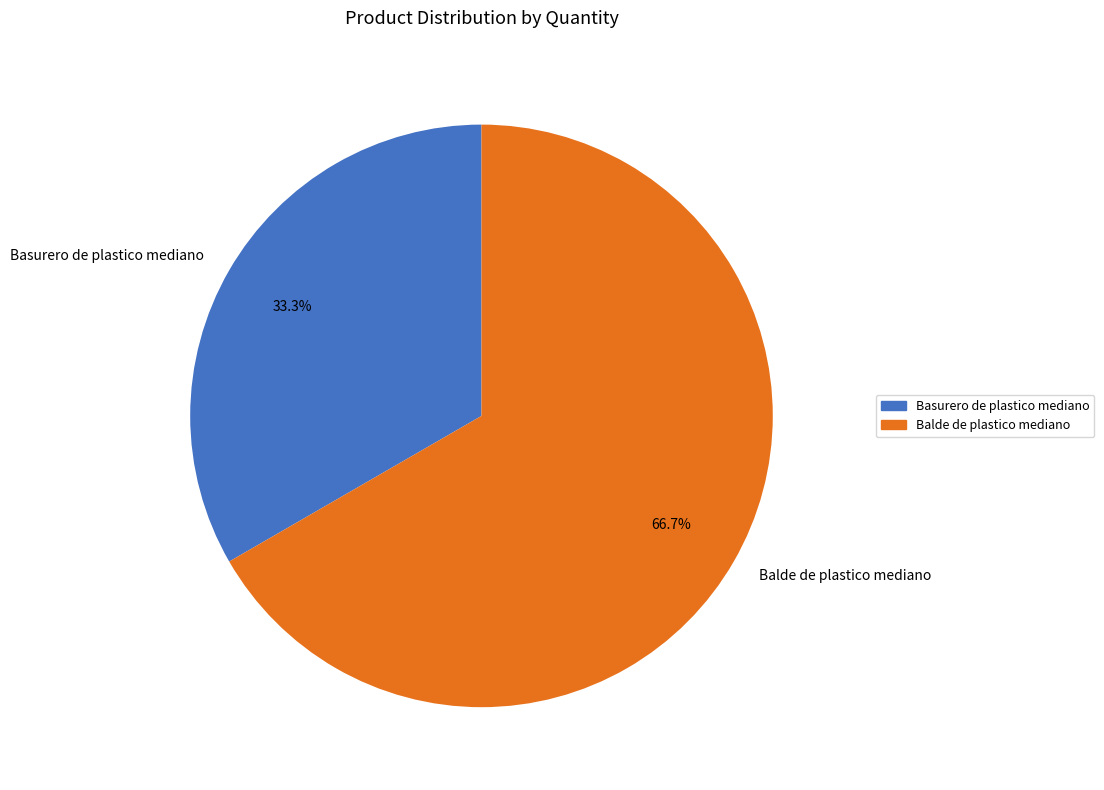

What is the ratio of the value at Balde de plastico mediano to the value at Basurero de plastico mediano?

2.0